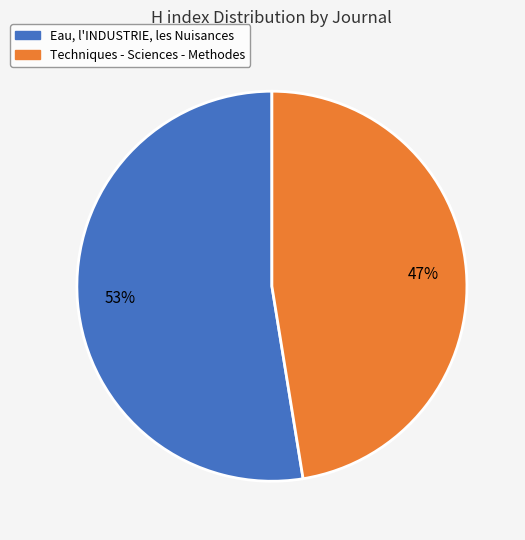

Approximately how many times larger is the value at Eau, l'INDUSTRIE, les Nuisances compared to Techniques - Sciences - Methodes?

1.1